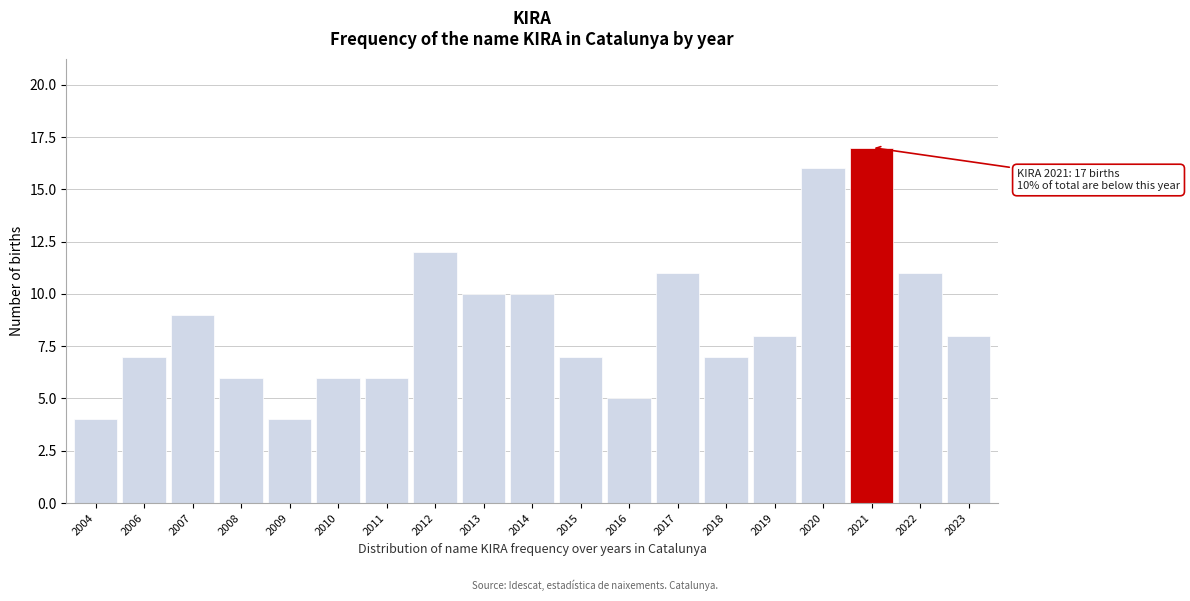

Reading left to right, transcribe all the data shown in this chart.

4	7	9	6	4	6	6	12	10	10	7	5	11	7	8	16	17	11	8